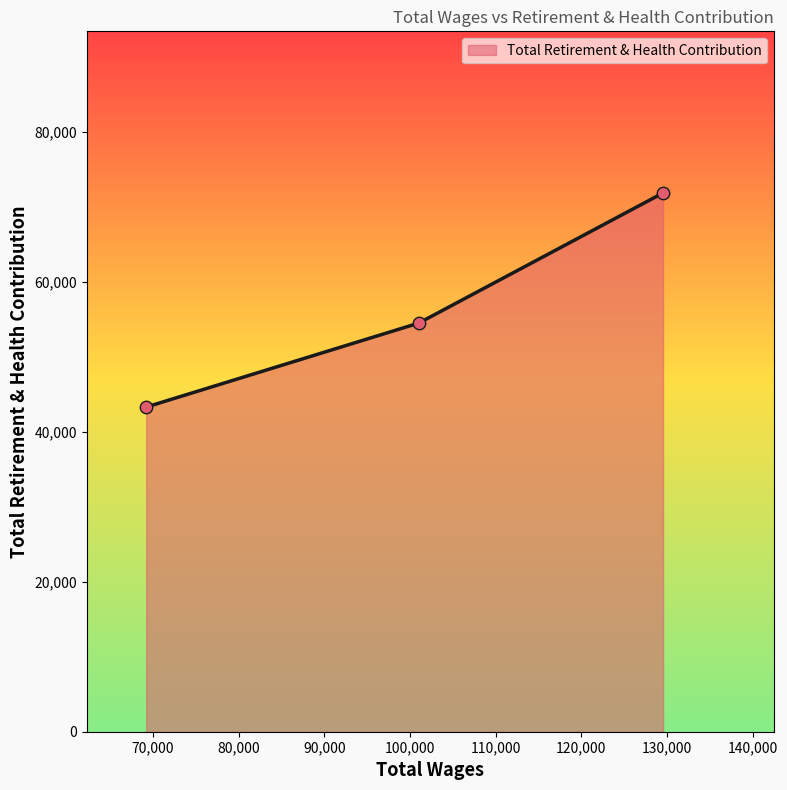

What is the difference between the maximum and minimum values?

28536